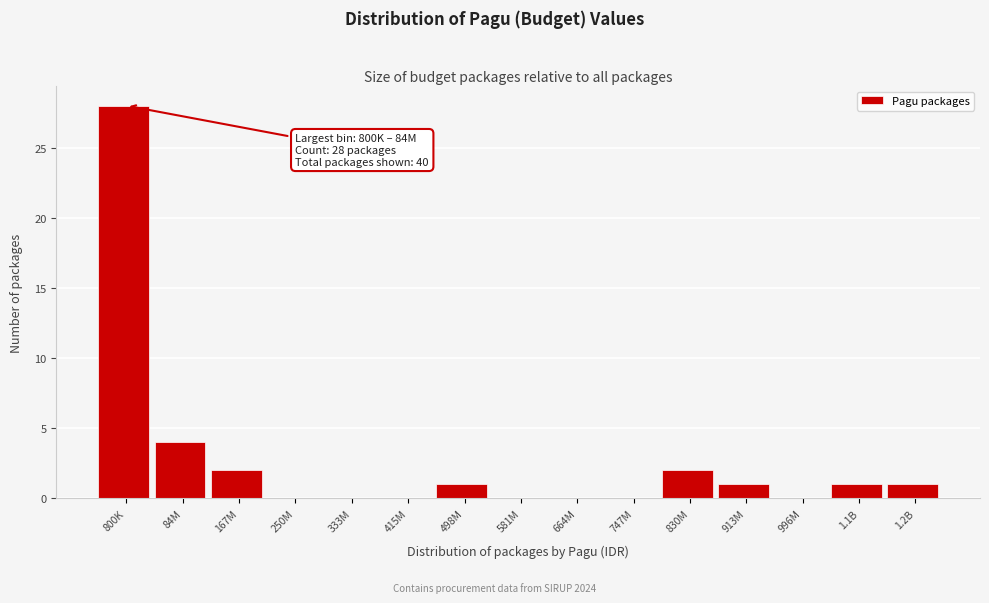

Reading left to right, list all the values displayed in this chart.

800K=28	84M=4	167M=2	250M=0	333M=0	415M=0	498M=1	581M=0	664M=0	747M=0	830M=2	913M=1	996M=0	1.1B=1	1.2B=1